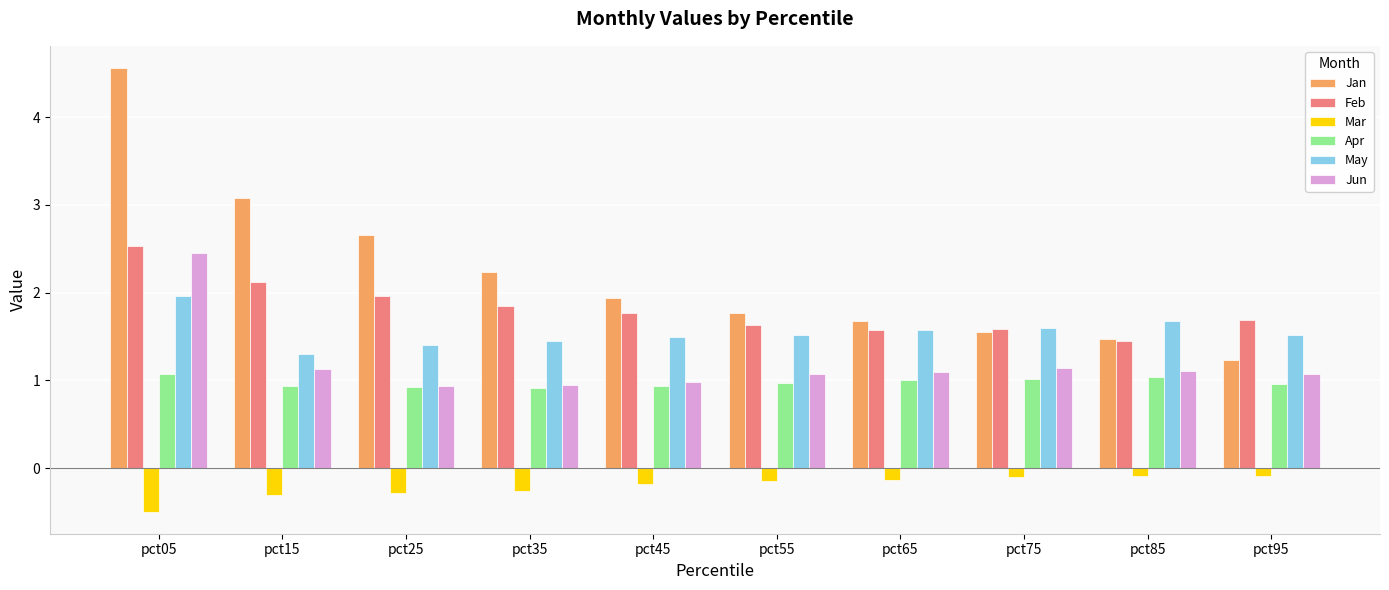

What is the sum of all Apr values?

9.8